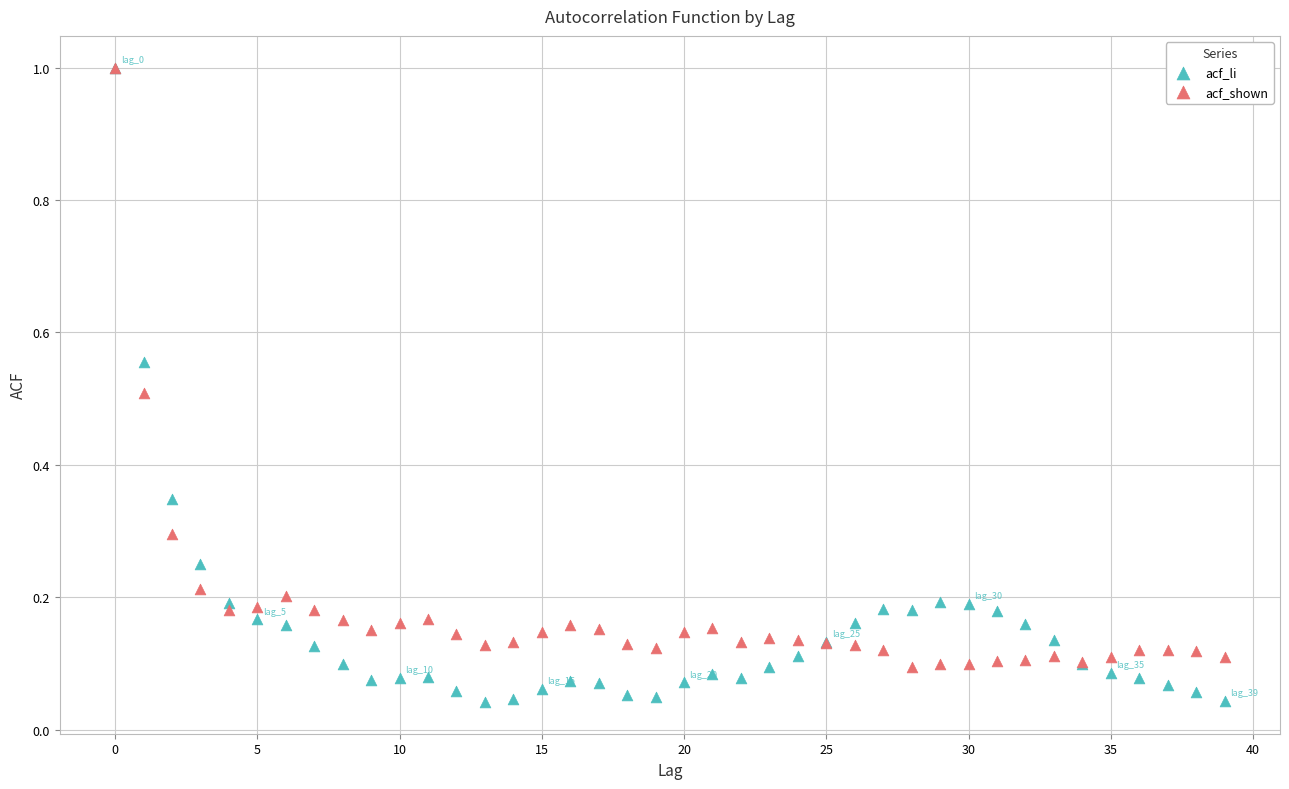

What are all the series names shown in the legend?

acf_li, acf_shown